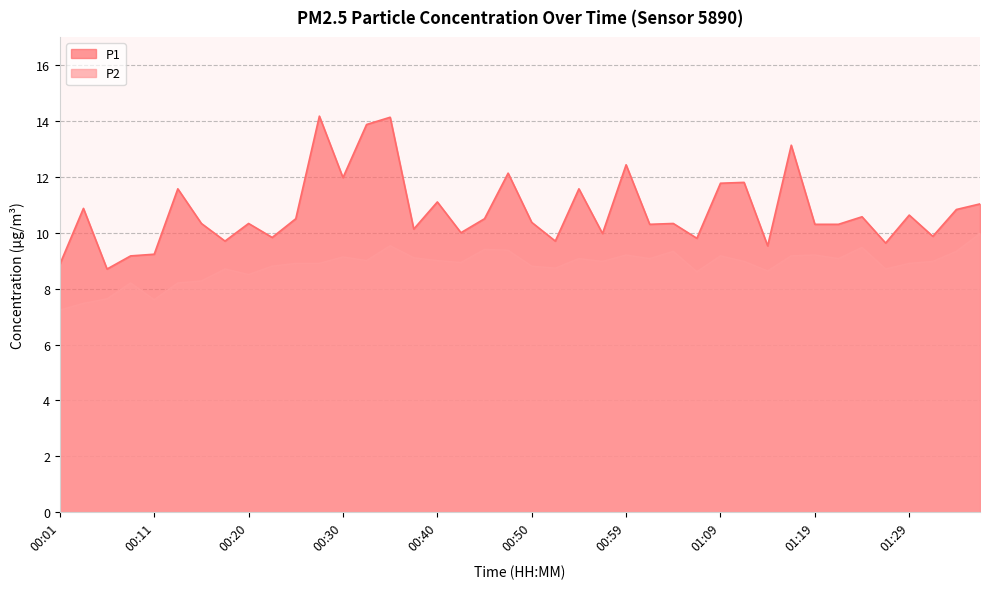

At which category is the sum across all series the highest?

00:35